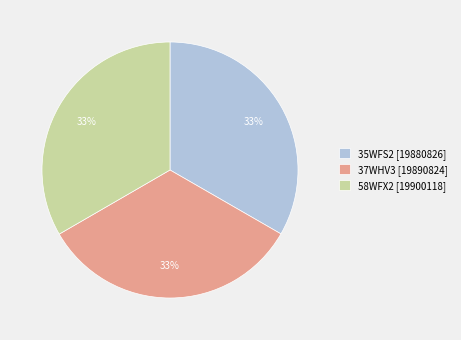

True or false: 35WFS2 [19880826] accounts for 33% of the total.

True